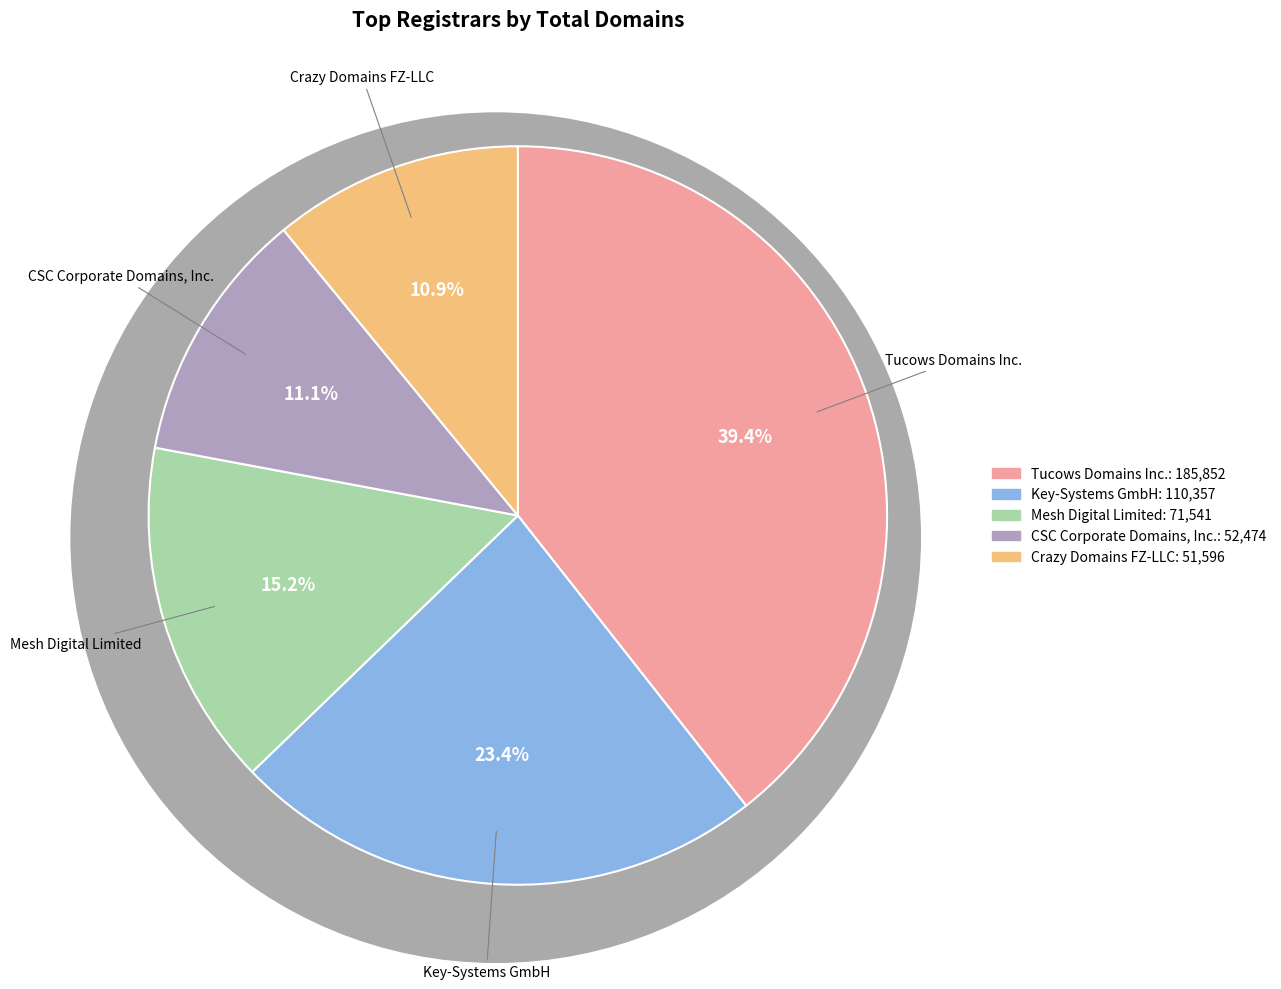

Do Key-Systems GmbH and Tucows Domains Inc. together represent more than half of the pie?

Yes